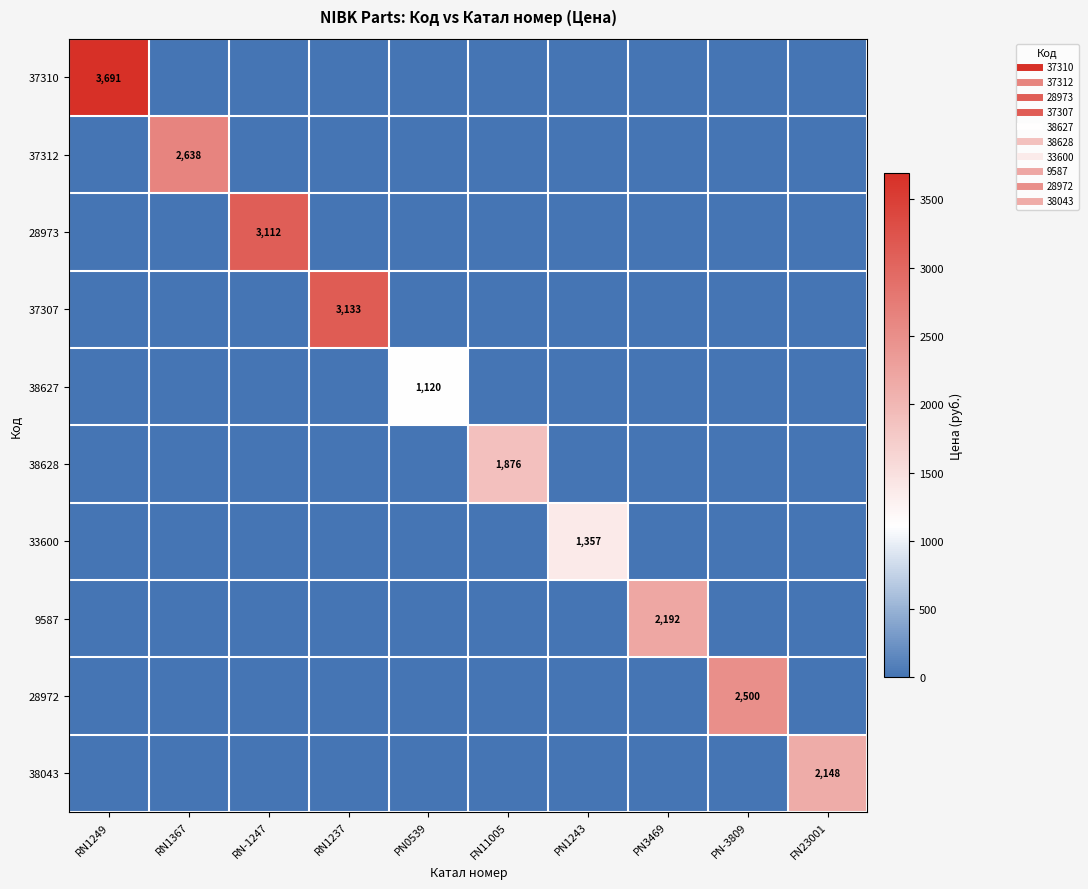

The value of 37312 at PN-3809 is 0.0. True or false?

True